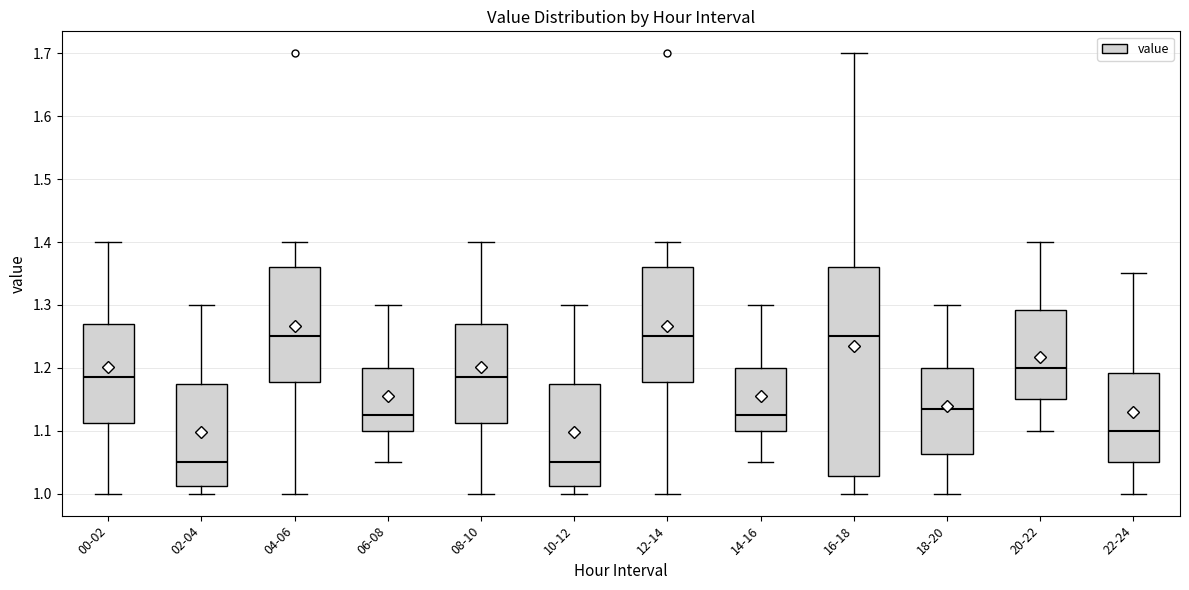

Reading left to right, read every box against the y-axis: the position of its median line, the range the box covers, and the ends of its whiskers. The values are not printed on the chart, so give them approximately, as read against the axis.

00-02: median 1.19, box 1.11 to 1.27, whiskers 1.00 to 1.40
02-04: median 1.05, box 1.01 to 1.18, whiskers 1.00 to 1.30
04-06: median 1.25, box 1.18 to 1.36, whiskers 1.00 to 1.40
06-08: median 1.13, box 1.10 to 1.20, whiskers 1.05 to 1.30
08-10: median 1.19, box 1.11 to 1.27, whiskers 1.00 to 1.40
10-12: median 1.05, box 1.01 to 1.18, whiskers 1.00 to 1.30
12-14: median 1.25, box 1.18 to 1.36, whiskers 1.00 to 1.40
14-16: median 1.13, box 1.10 to 1.20, whiskers 1.05 to 1.30
16-18: median 1.25, box 1.03 to 1.36, whiskers 1.00 to 1.70
18-20: median 1.14, box 1.06 to 1.20, whiskers 1.00 to 1.30
20-22: median 1.20, box 1.15 to 1.29, whiskers 1.10 to 1.40
22-24: median 1.10, box 1.05 to 1.19, whiskers 1.00 to 1.35